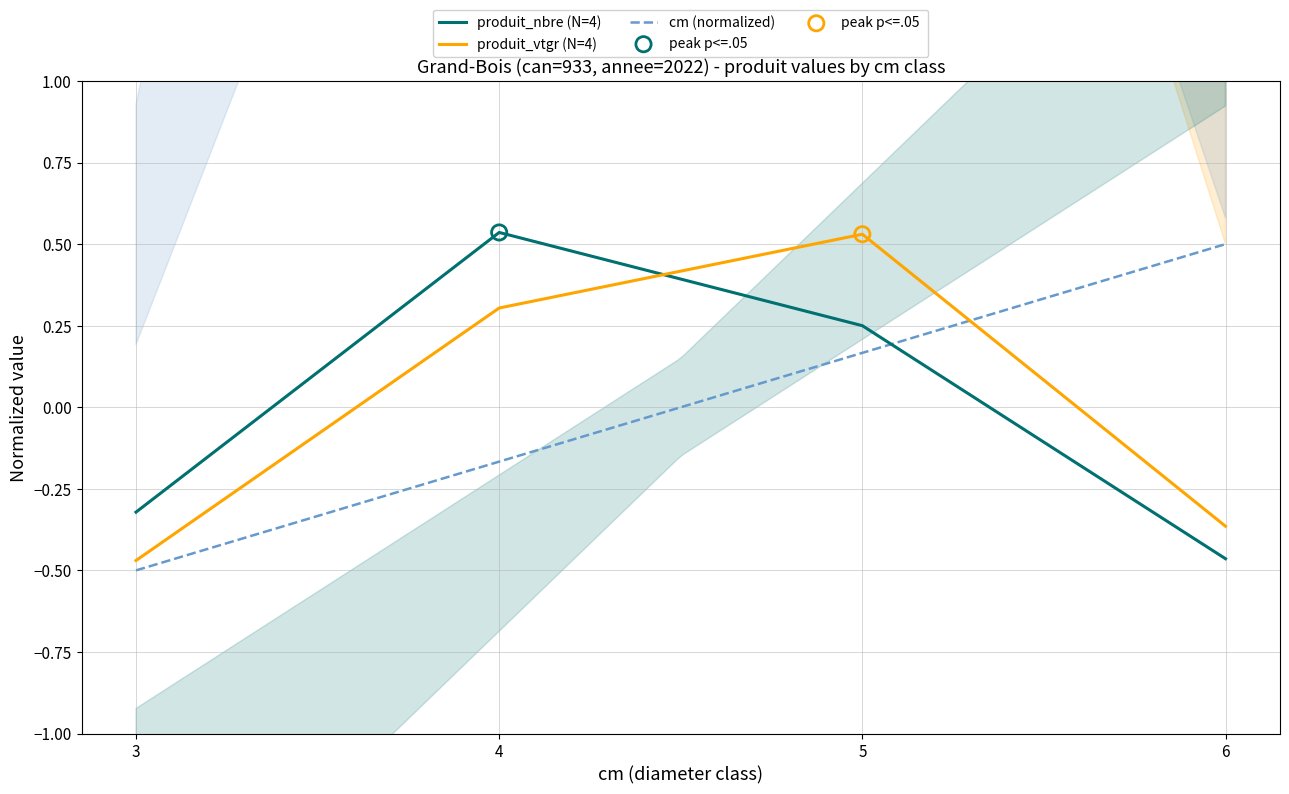

Which series has the largest total across all categories?

produit_vtgr (N=4)